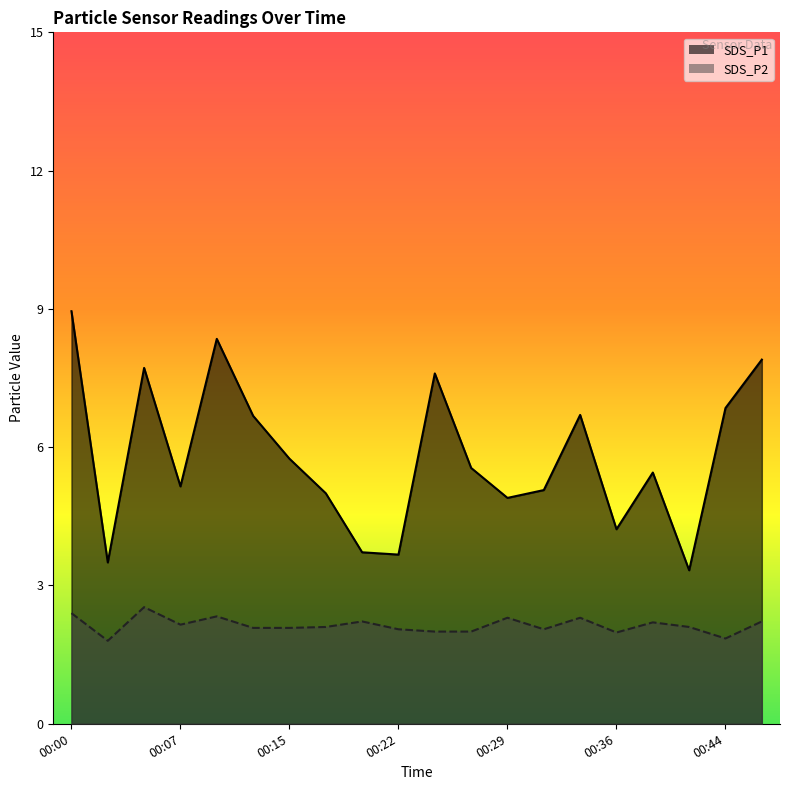

Rank the series at 00:02 from lowest to highest value.

SDS_P2, SDS_P1